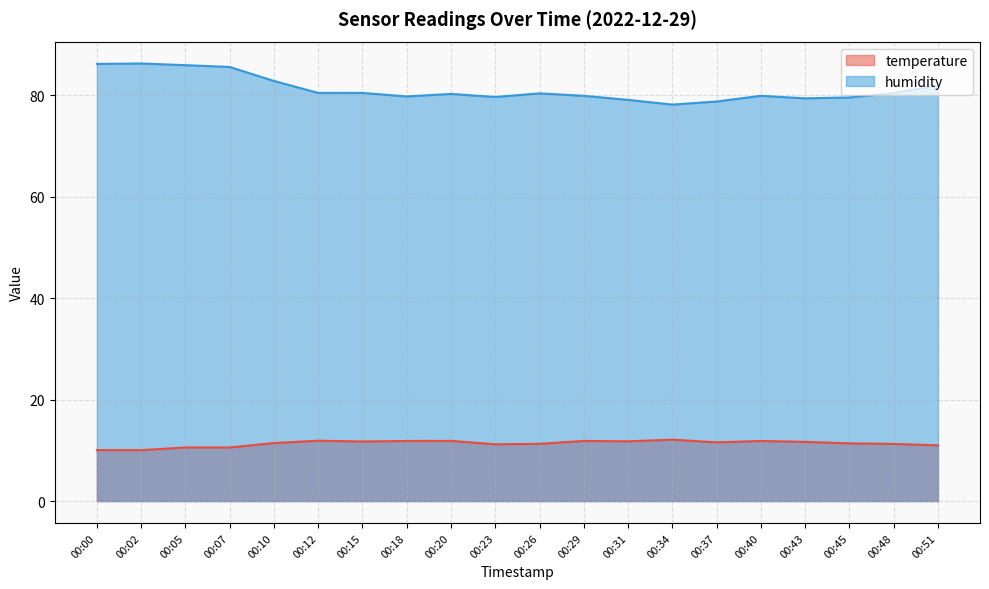

What is the difference between the humidity values at 00:10 and 00:07?

2.8